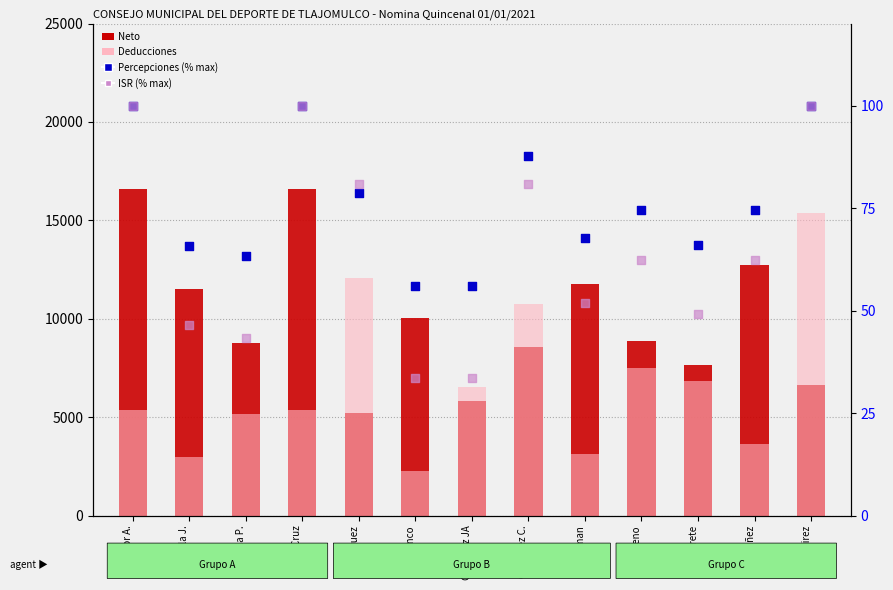

At how many categories does at least one series exceed 10321?

8